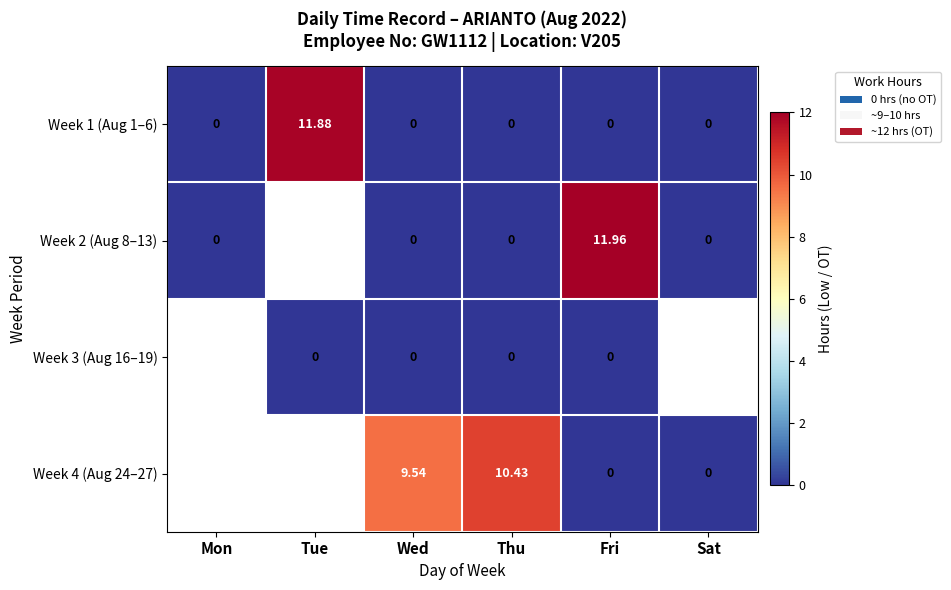

How many positive values does the Week 2 (Aug 8–13) series have?

1